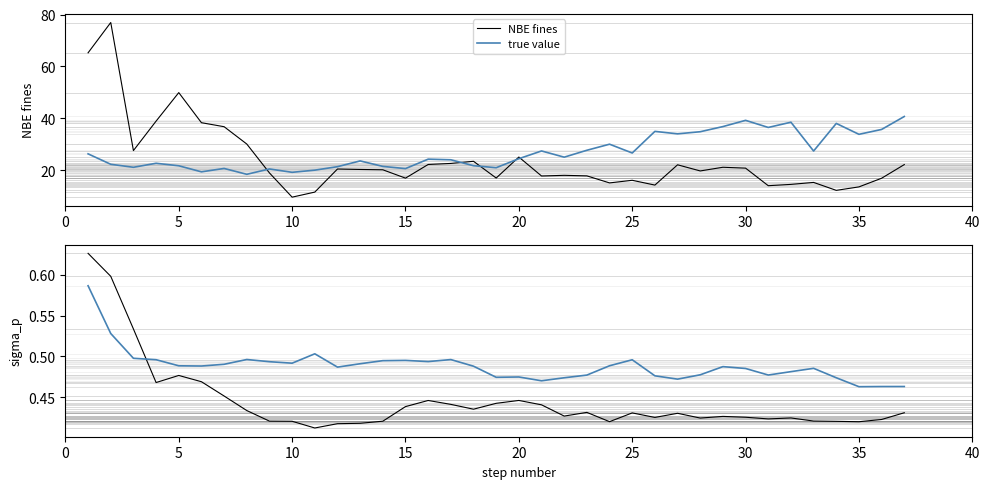

The value of NBE fines at 10 is 13.6. True or false?

False